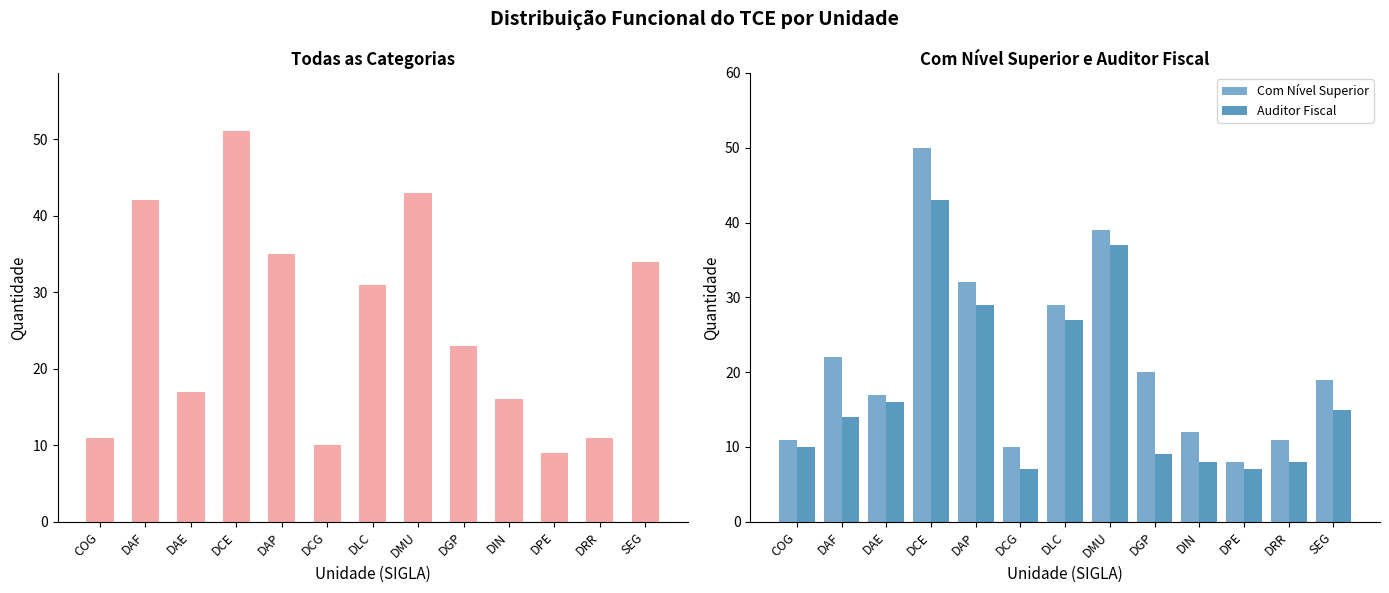

Reading left to right, what are all the values shown in this chart?

Todas as categorias: 11	42	17	51	35	10	31	43	23	16	9	11	34
Com Nível Superior: 11	22	17	50	32	10	29	39	20	12	8	11	19
Auditor Fiscal: 10	14	16	43	29	7	27	37	9	8	7	8	15